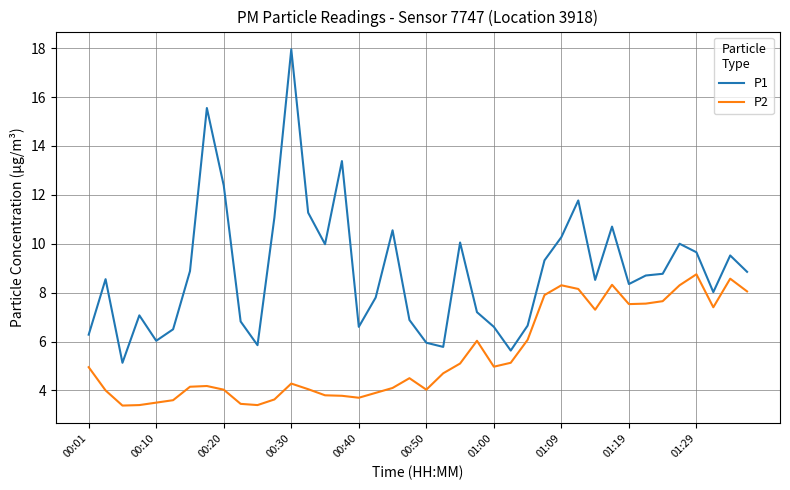

Rank the series by their average value, from highest to lowest.

P1, P2